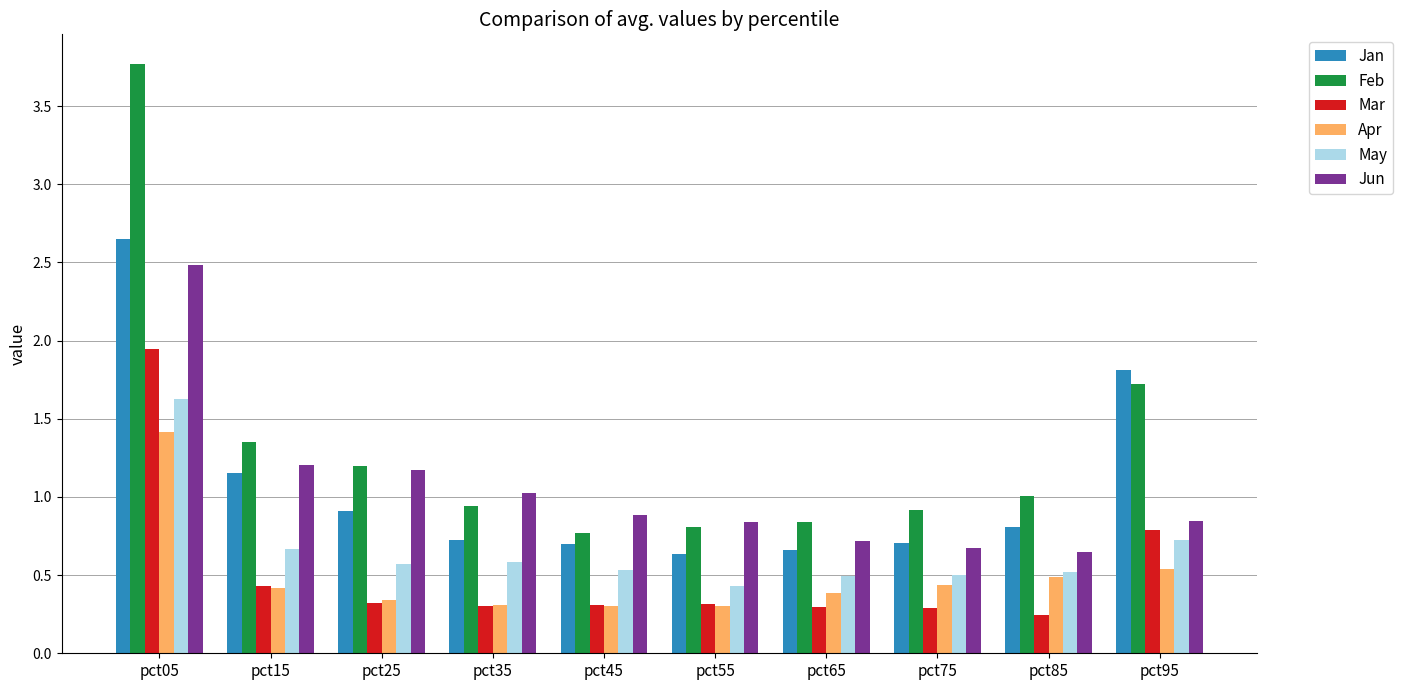

What is the spread (max minus min) of values at pct05?

2.4